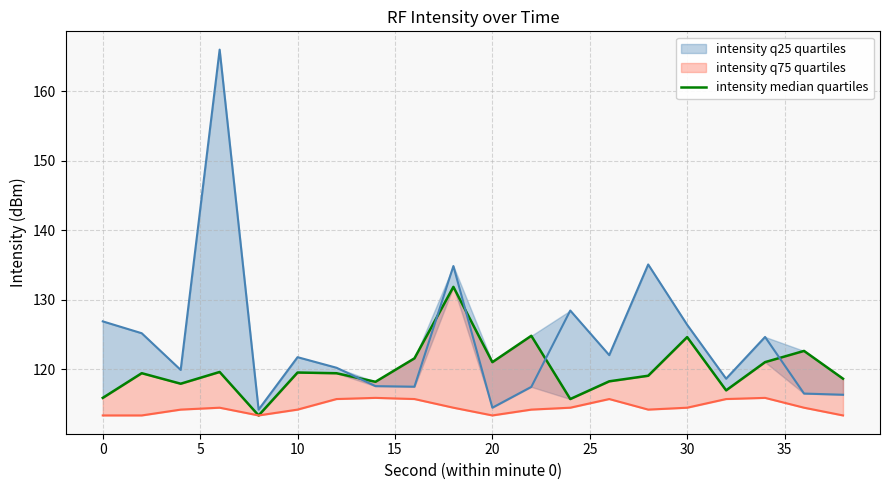

How many values exceed 119?

12